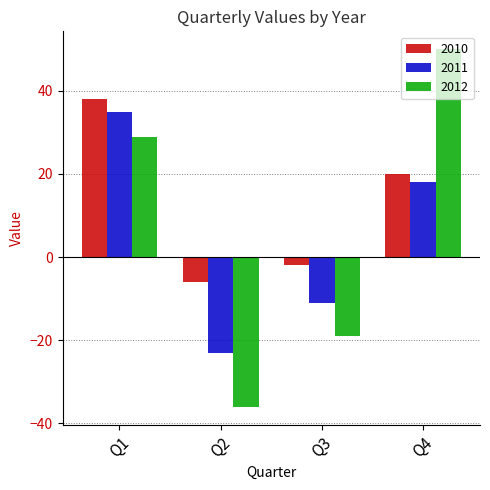

What is the value of the 2010 bar at the 1st from the left?

38